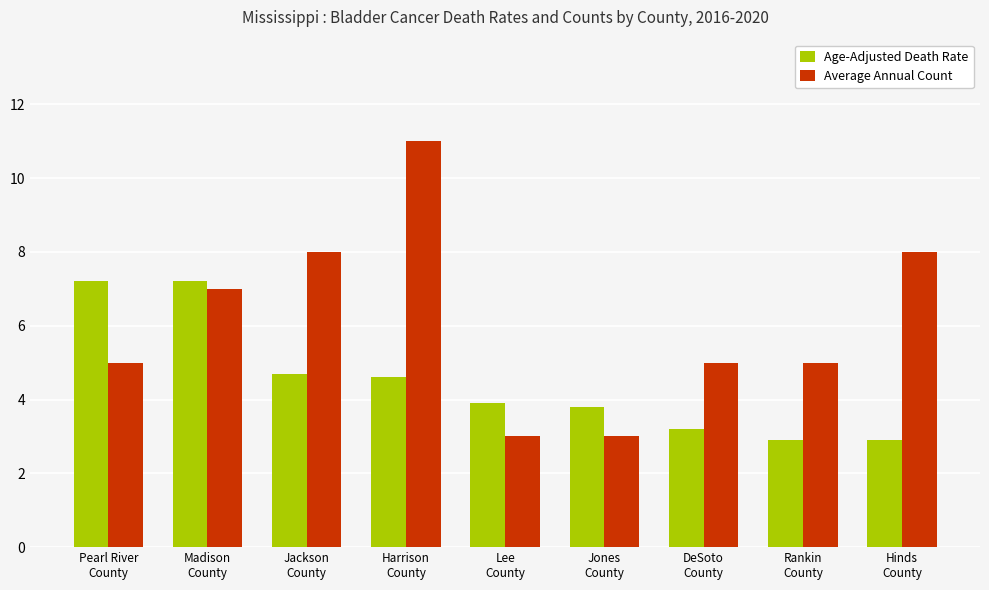

At which category is the sum across all series the highest?

Harrison
County